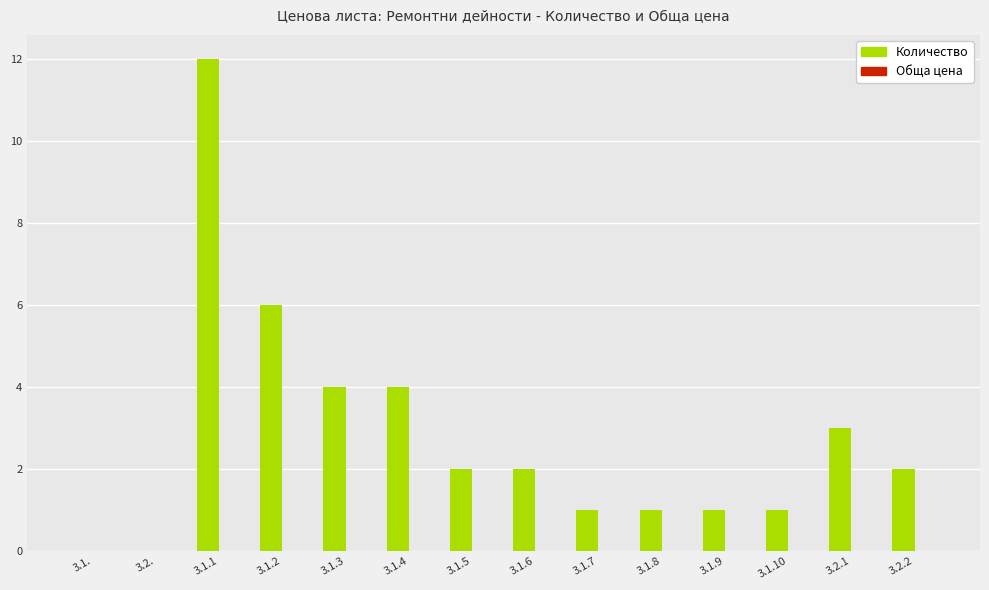

What is the maximum value shown in the chart?

12